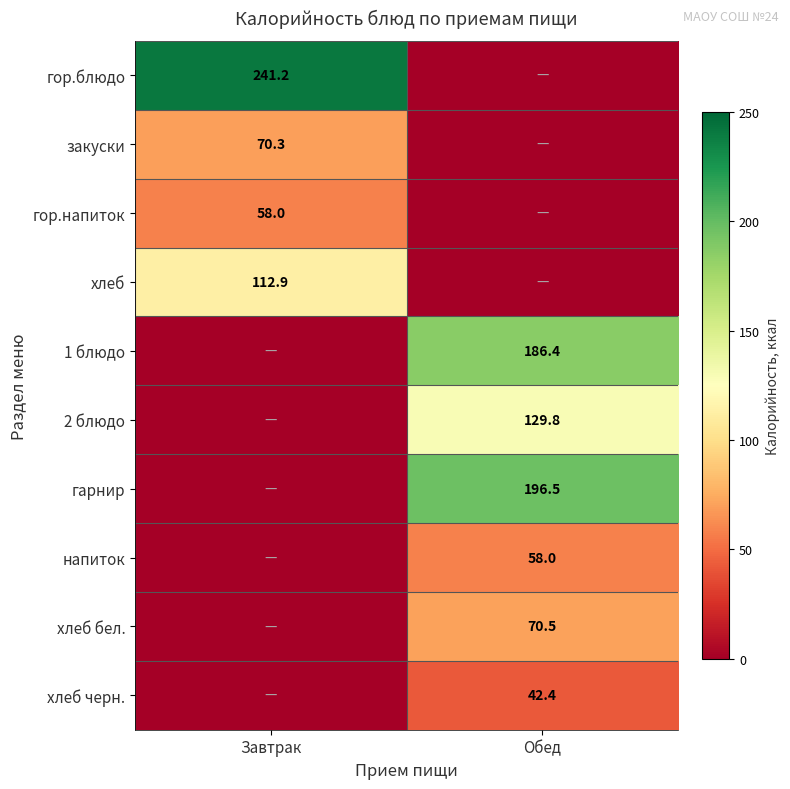

The value of гарнир at Обед is 196.5. True or false?

True